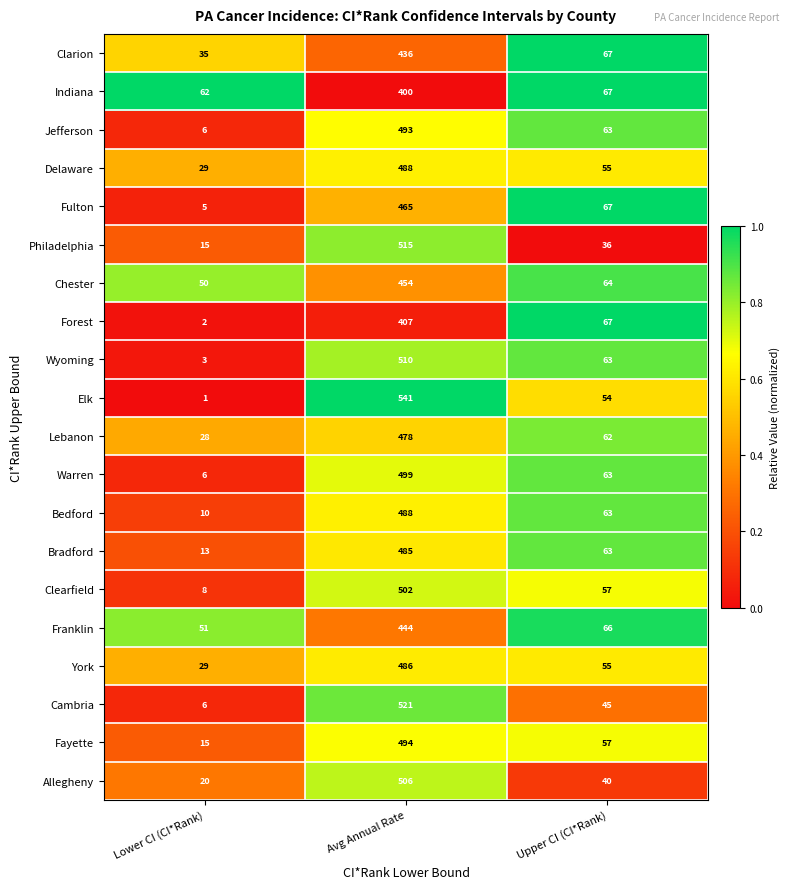

How many categories are shown in the chart?

3